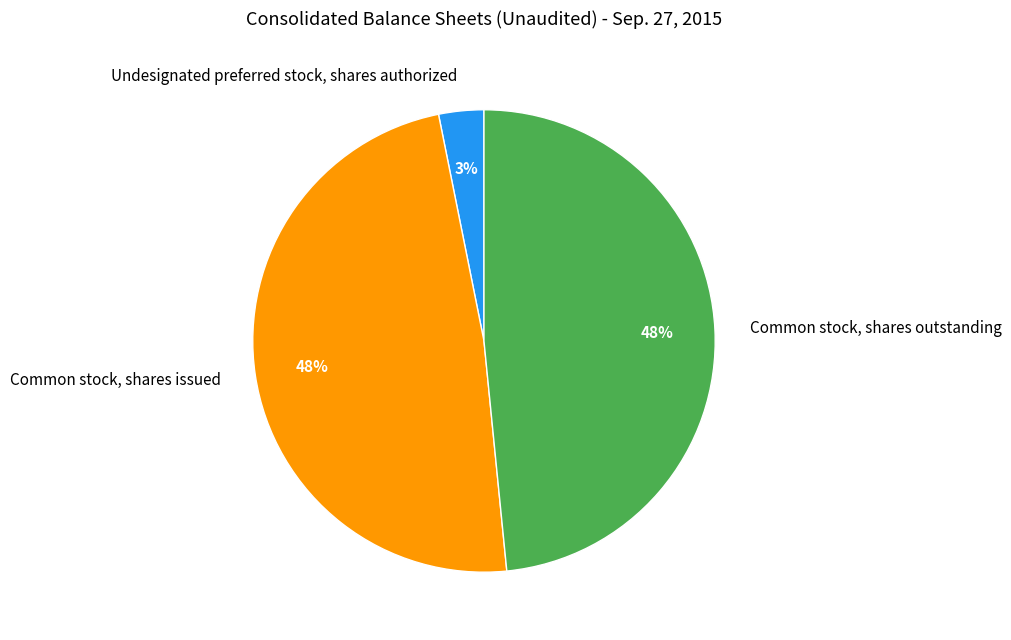

Does Common stock, shares outstanding represent more than half of the total?

No